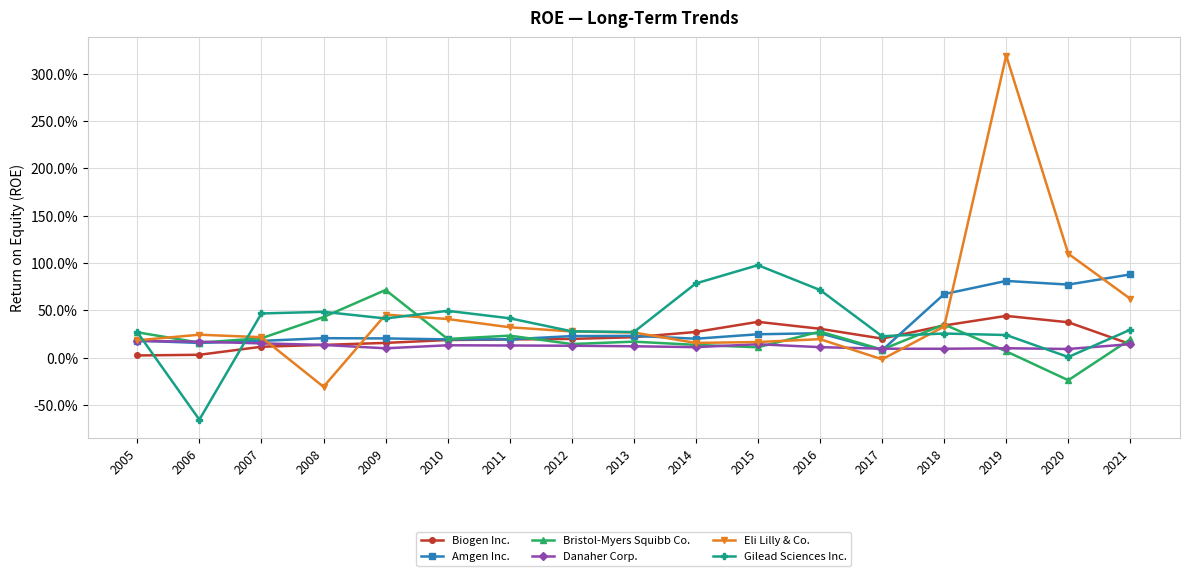

Reading left to right, what are all the values shown in this chart?

Biogen Inc.: 2005=0.0	2006=0.0	2007=0.1	2008=0.1	2009=0.2	2010=0.2	2011=0.2	2012=0.2	2013=0.2	2014=0.3	2015=0.4	2016=0.3	2017=0.2	2018=0.3	2019=0.4	2020=0.4	2021=0.1
Amgen Inc.: 2005=0.2	2006=0.2	2007=0.2	2008=0.2	2009=0.2	2010=0.2	2011=0.2	2012=0.2	2013=0.2	2014=0.2	2015=0.2	2016=0.3	2017=0.1	2018=0.7	2019=0.8	2020=0.8	2021=0.9
Bristol-Myers Squibb Co.: 2005=0.3	2006=0.2	2007=0.2	2008=0.4	2009=0.7	2010=0.2	2011=0.2	2012=0.1	2013=0.2	2014=0.1	2015=0.1	2016=0.3	2017=0.1	2018=0.4	2019=0.1	2020=-0.2	2021=0.2
Danaher Corp.: 2005=0.2	2006=0.2	2007=0.2	2008=0.1	2009=0.1	2010=0.1	2011=0.1	2012=0.1	2013=0.1	2014=0.1	2015=0.1	2016=0.1	2017=0.1	2018=0.1	2019=0.1	2020=0.1	2021=0.1
Eli Lilly & Co.: 2005=0.2	2006=0.2	2007=0.2	2008=-0.3	2009=0.5	2010=0.4	2011=0.3	2012=0.3	2013=0.3	2014=0.2	2015=0.2	2016=0.2	2017=-0.0	2018=0.3	2019=3.2	2020=1.1	2021=0.6
Gilead Sciences Inc.: 2005=0.3	2006=-0.7	2007=0.5	2008=0.5	2009=0.4	2010=0.5	2011=0.4	2012=0.3	2013=0.3	2014=0.8	2015=1.0	2016=0.7	2017=0.2	2018=0.3	2019=0.2	2020=0.0	2021=0.3